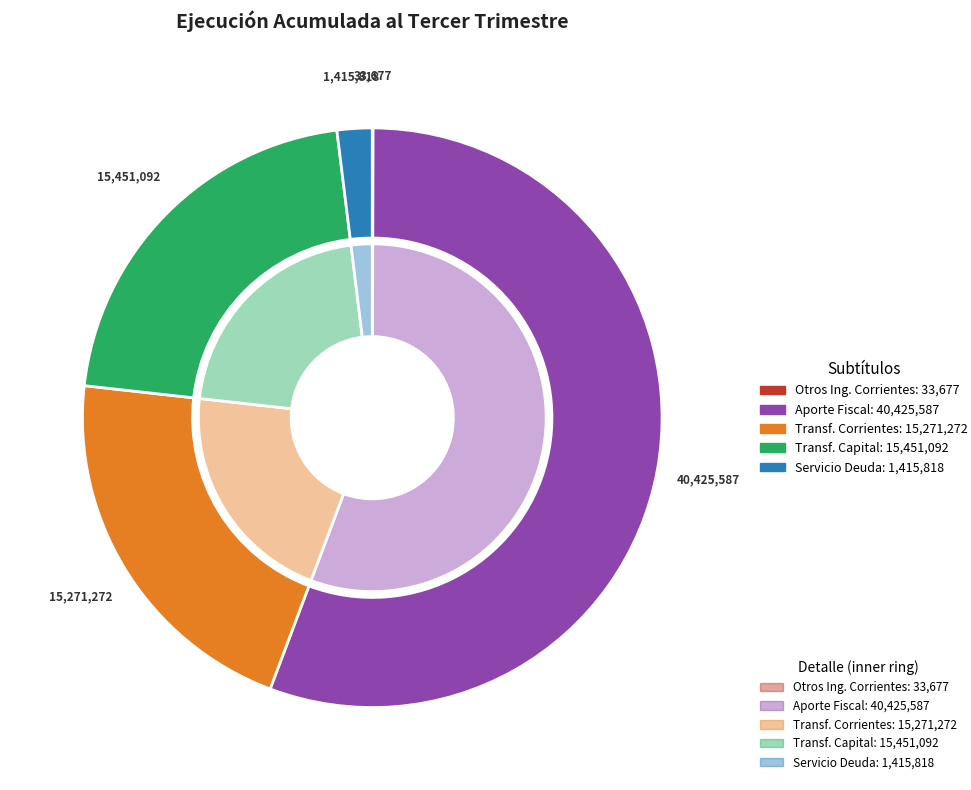

What percentage is the SERVICIO DE LA DEUDA slice, to the nearest percent?

2%